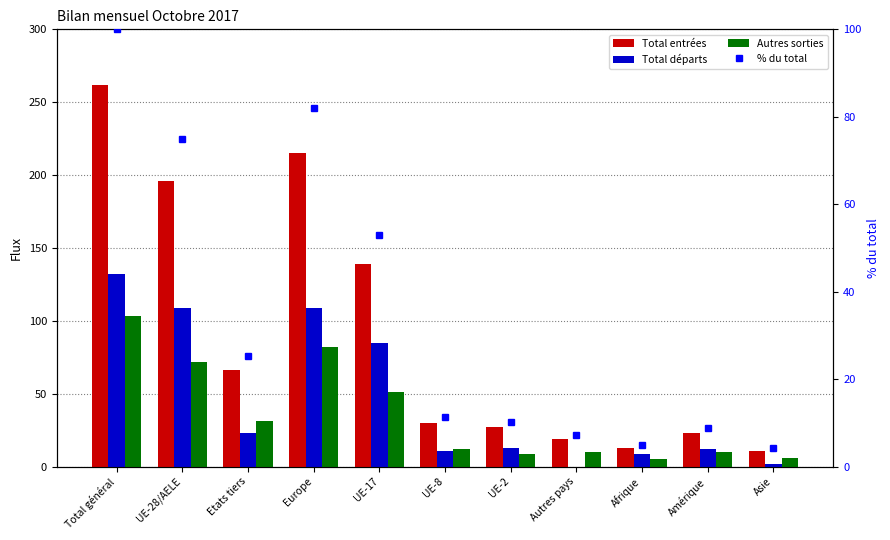

What is the total value across all series at Afrique?

32.0